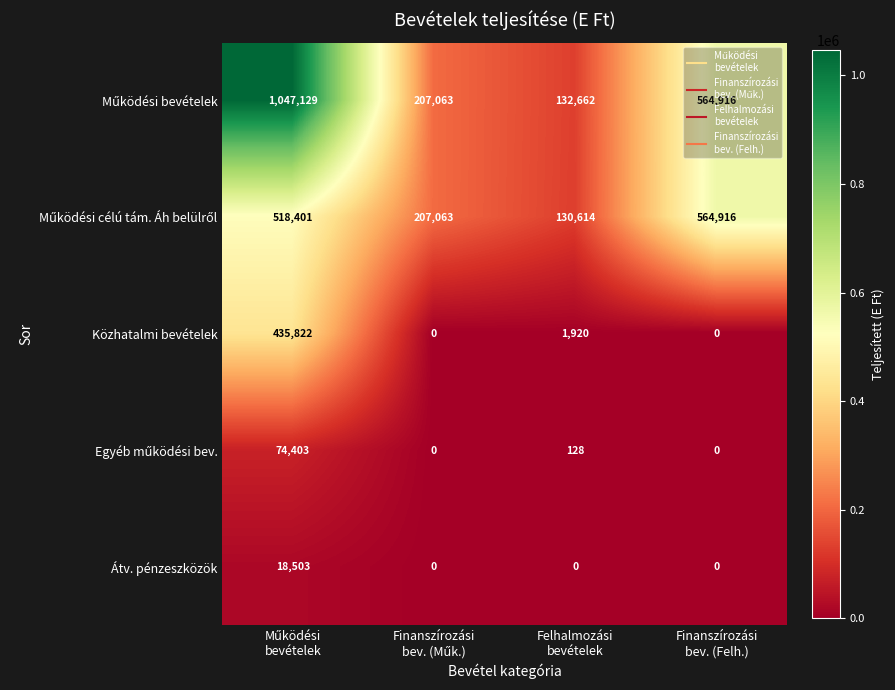

What is the difference between the second highest and minimum values in the Közhatalmi bevételek series?

1920